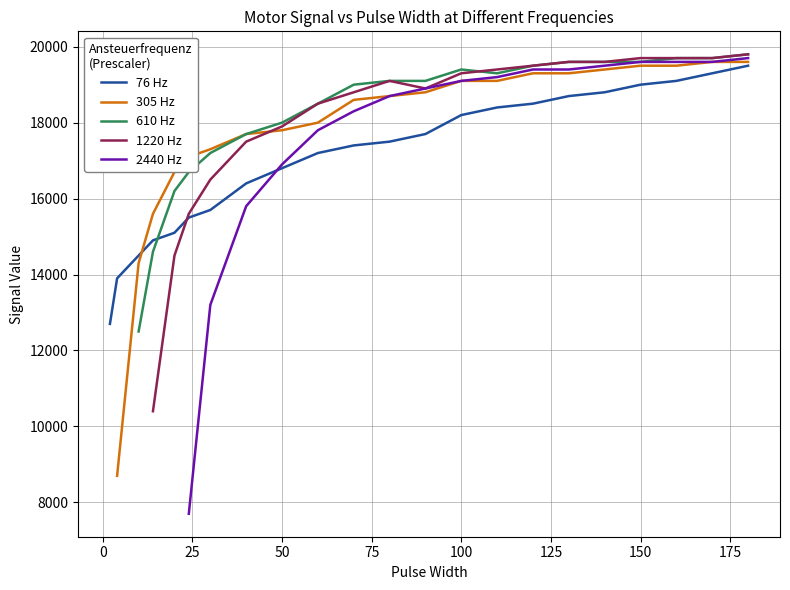

True or false: 610 Hz and 76 Hz intersect in this chart.

True